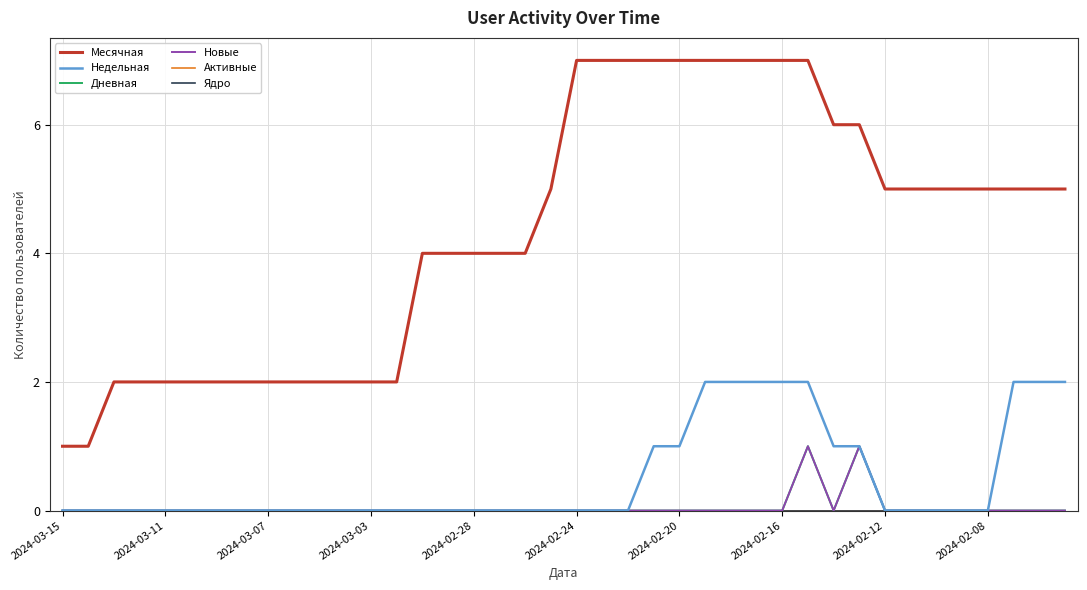

Reading right to left, extract all data points from this chart.

Месячная: 5	5	5	5	5	5	5	5	6	6	7	7	7	7	7	7	7	7	7	7	5	4	4	4	4	4	2	2	2	2	2	2	2	2	2	2	2	2	1	1
Недельная: 2	2	2	0	0	0	0	0	1	1	2	2	2	2	2	1	1	0	0	0	0	0	0	0	0	0	0	0	0	0	0	0	0	0	0	0	0	0	0	0
Дневная: 0	0	0	0	0	0	0	0	1	0	1	0	0	0	0	0	0	0	0	0	0	0	0	0	0	0	0	0	0	0	0	0	0	0	0	0	0	0	0	0
Новые: 0	0	0	0	0	0	0	0	1	0	1	0	0	0	0	0	0	0	0	0	0	0	0	0	0	0	0	0	0	0	0	0	0	0	0	0	0	0	0	0
Активные: 0	0	0	0	0	0	0	0	0	0	0	0	0	0	0	0	0	0	0	0	0	0	0	0	0	0	0	0	0	0	0	0	0	0	0	0	0	0	0	0
Ядро: 0	0	0	0	0	0	0	0	0	0	0	0	0	0	0	0	0	0	0	0	0	0	0	0	0	0	0	0	0	0	0	0	0	0	0	0	0	0	0	0